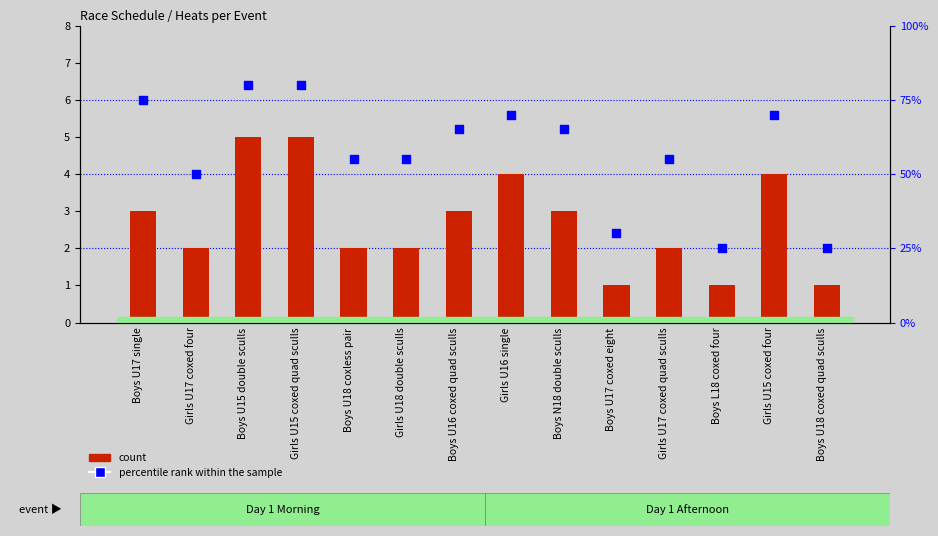

At which category is the sum across all series the highest?

Boys U15 double sculls